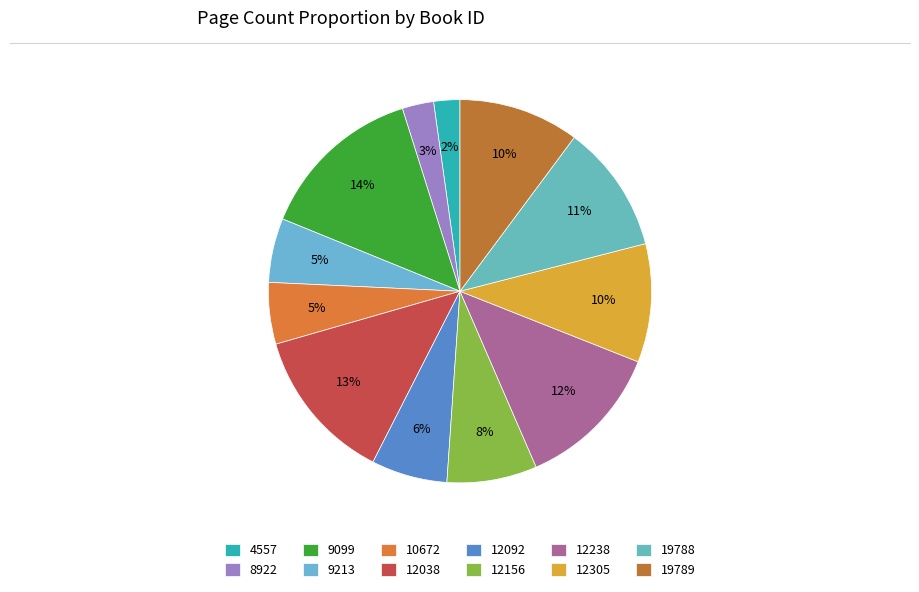

Count the number of slices in the pie.

12